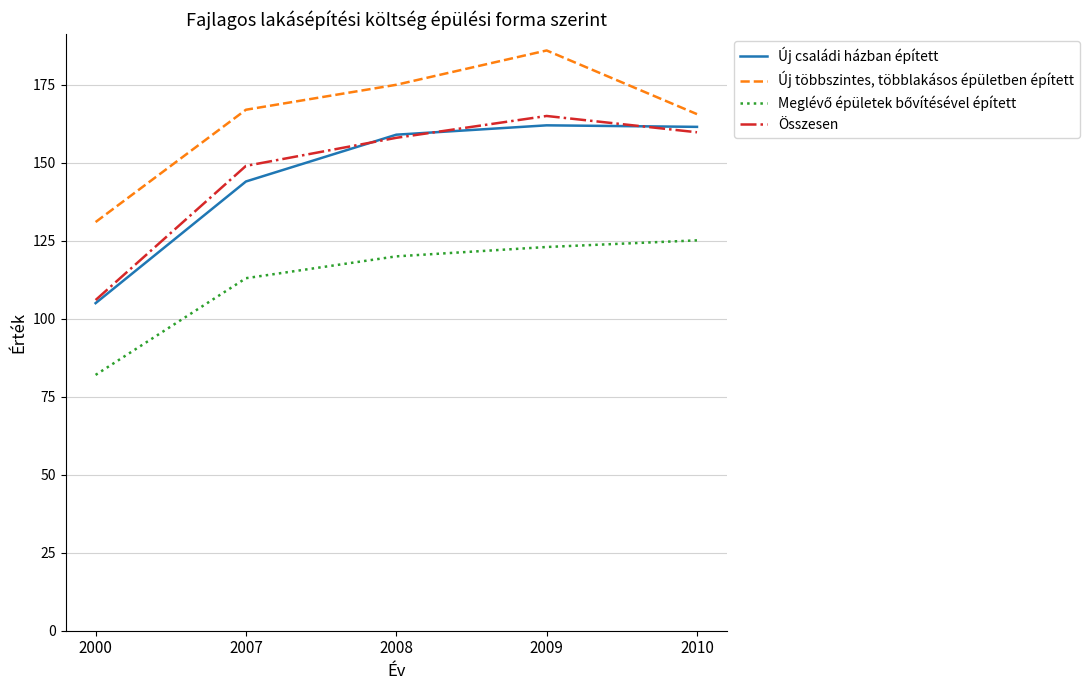

What value does the Összesen series have at 2009?

165.0